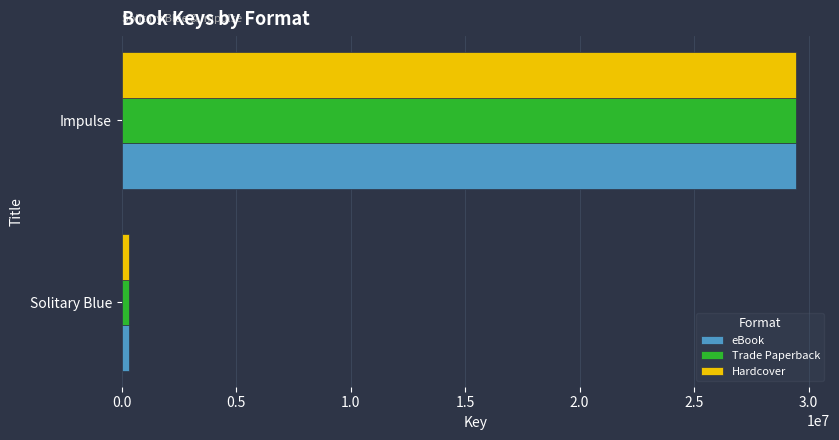

What is the maximum value for Hardcover?

29463753